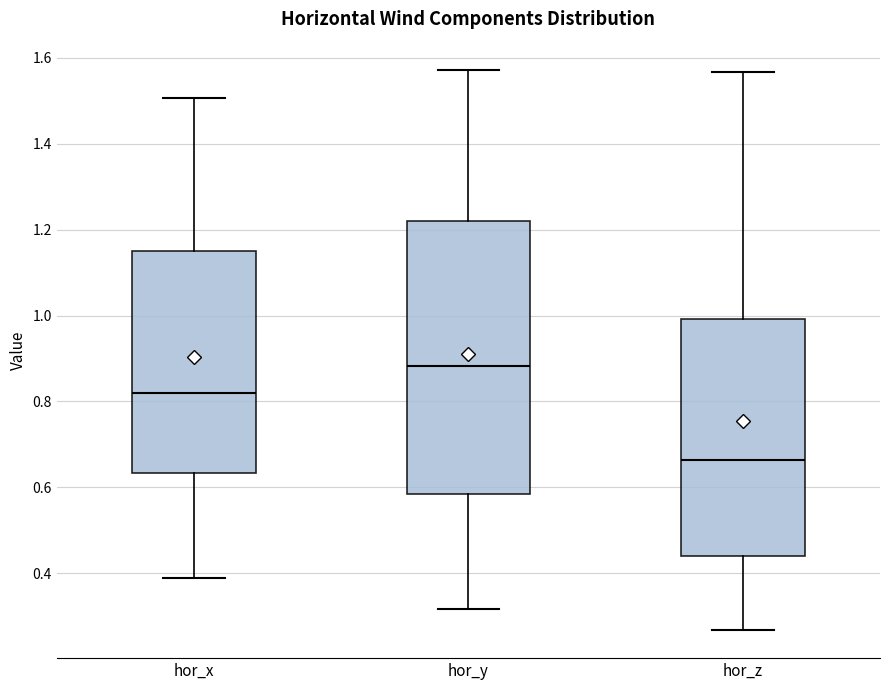

Where is the lower edge of the box for hor_x on the y-axis? The values are not printed on the chart, so give them approximately, as read against the axis.

0.64